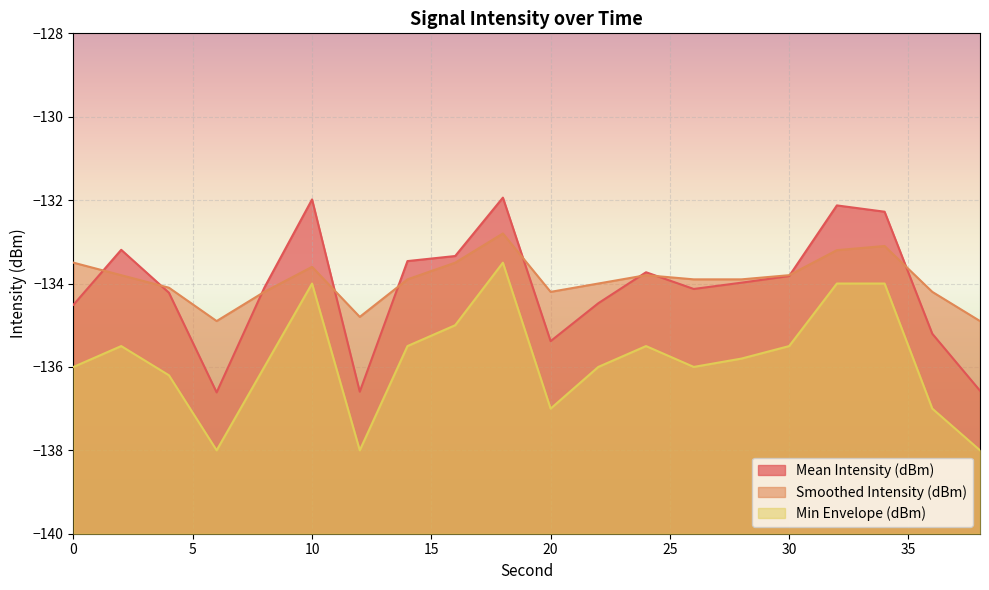

Is it true that Smoothed Intensity (dBm) equals -199.1 at 4?

False